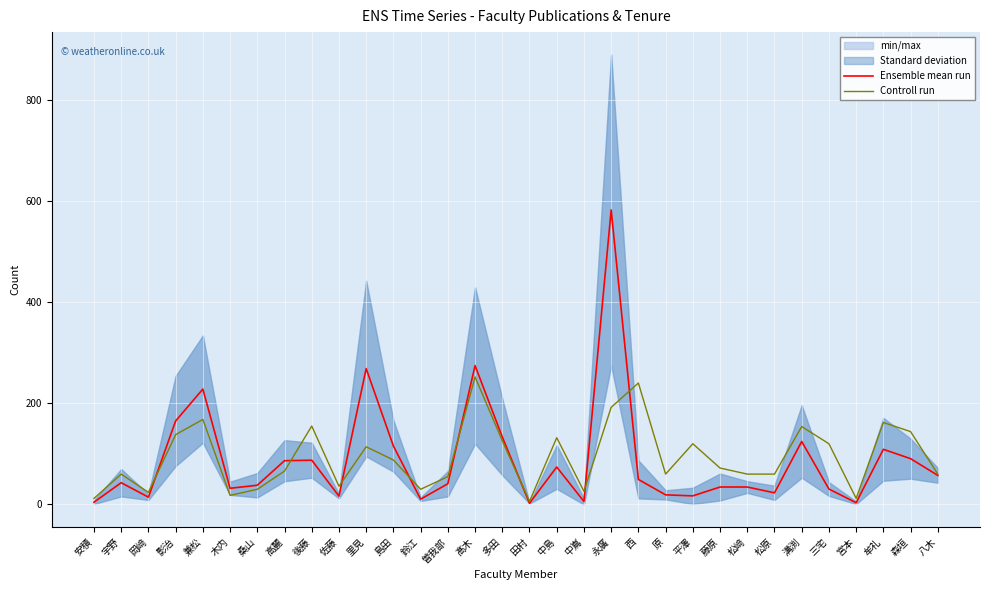

The value of Ensemble mean run at 永廣 is 356.8. True or false?

False